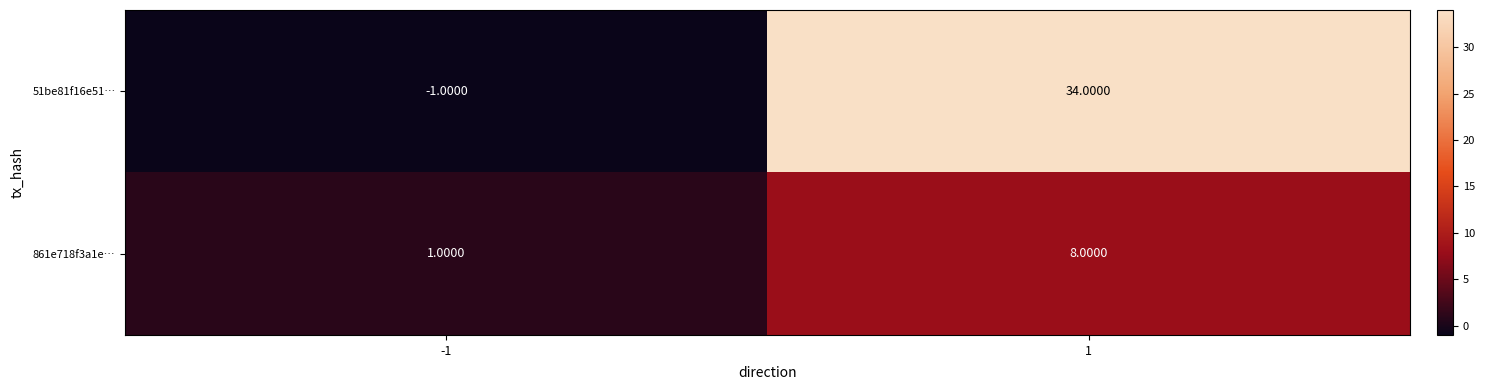

Which series has the widest spread of values?

51be81f16e51…